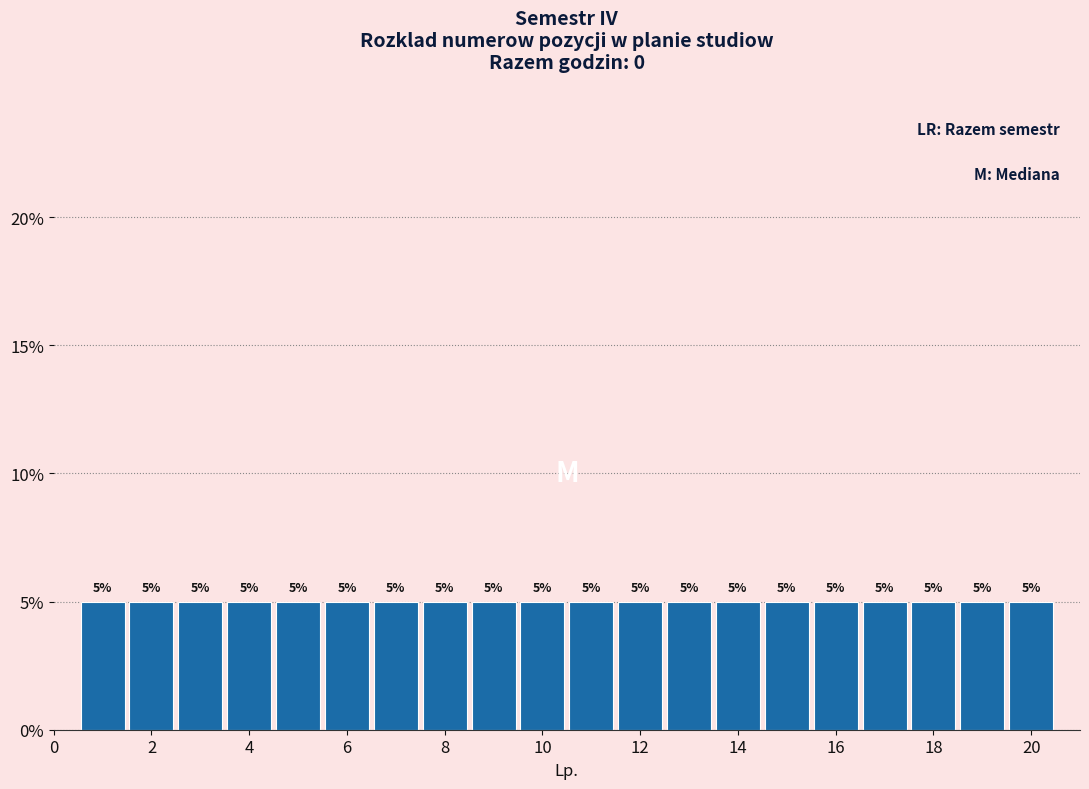

Reading left to right, list every bar in this chart as the range it spans on the x-axis followed by its height. The bar edges are not printed on the chart, so give them approximately, as read against the axis.

0.5 to 1.5: 5
1.5 to 2.5: 5
2.5 to 3.5: 5
3.5 to 4.5: 5
4.5 to 5.5: 5
5.5 to 6.5: 5
6.5 to 7.5: 5
7.5 to 8.5: 5
8.5 to 9.5: 5
9.5 to 10.5: 5
10.5 to 11.5: 5
11.5 to 12.5: 5
12.5 to 13.5: 5
13.5 to 14.5: 5
14.5 to 15.5: 5
15.5 to 16.5: 5
16.5 to 17.5: 5
17.5 to 18.5: 5
18.5 to 19.5: 5
19.5 to 20.5: 5